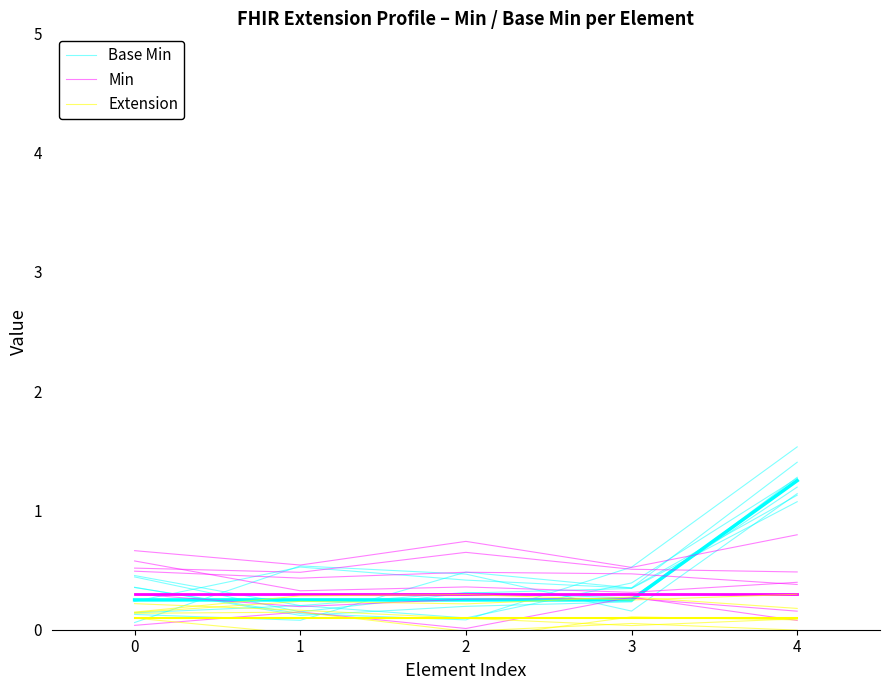

Where is Min nearest to the value 0?

2